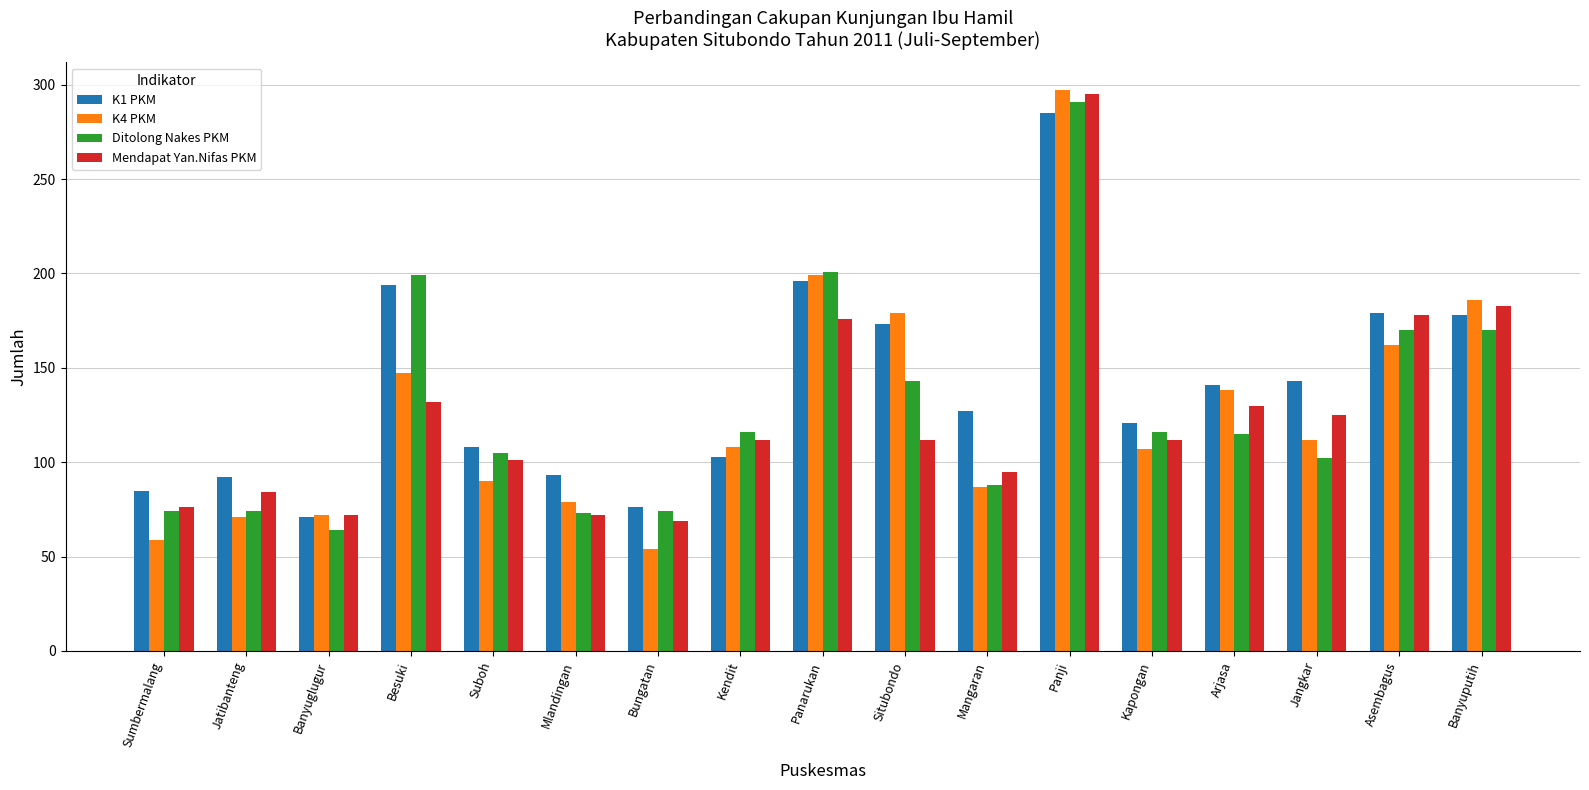

Does the chart contain stacked bars?

No